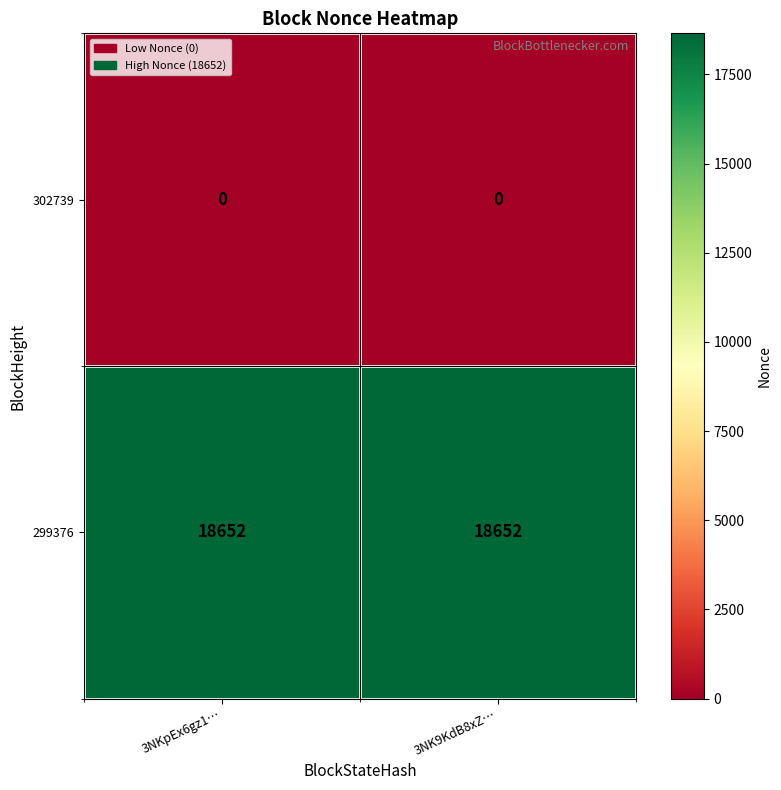

List the series in order of their peak value, highest first.

299376, 302739